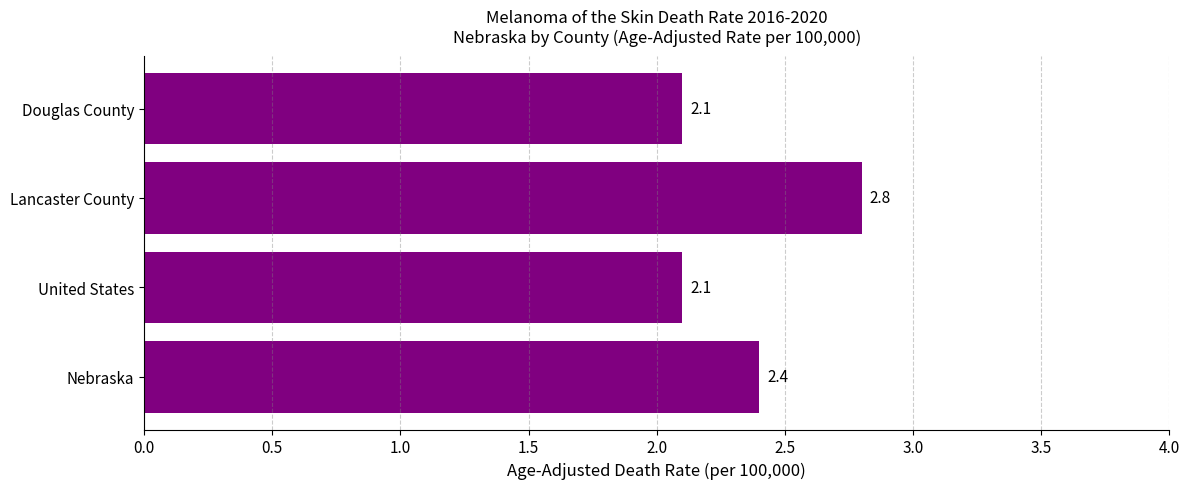

What is the change in value from Lancaster County to Douglas County?

-0.7